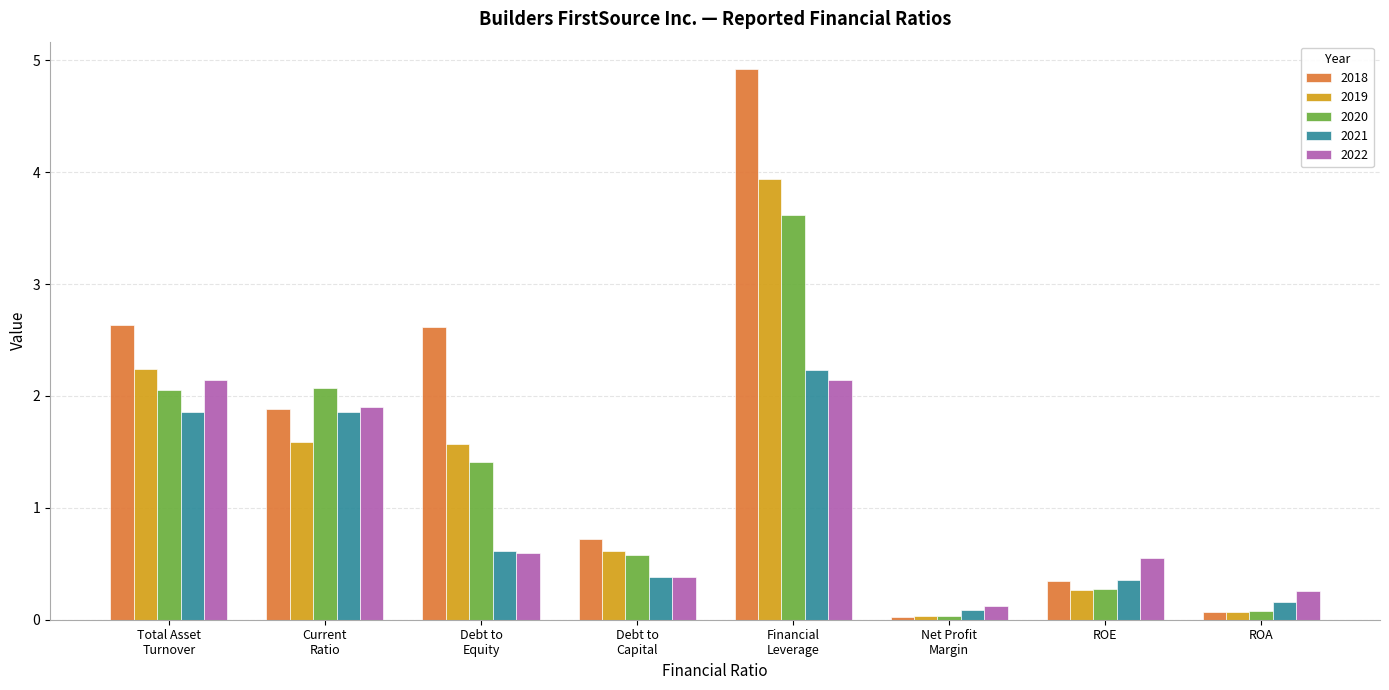

What are all the series names shown in the legend?

2018, 2019, 2020, 2021, 2022